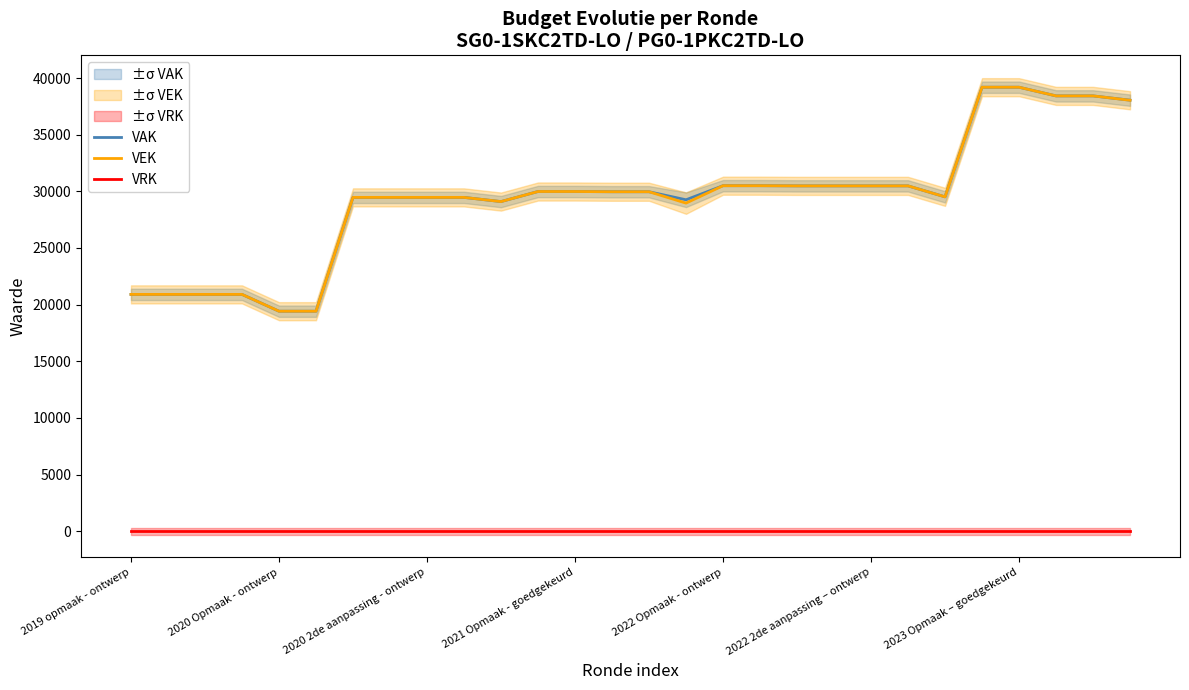

True or false: VEK has more than 2 interior local peaks.

False